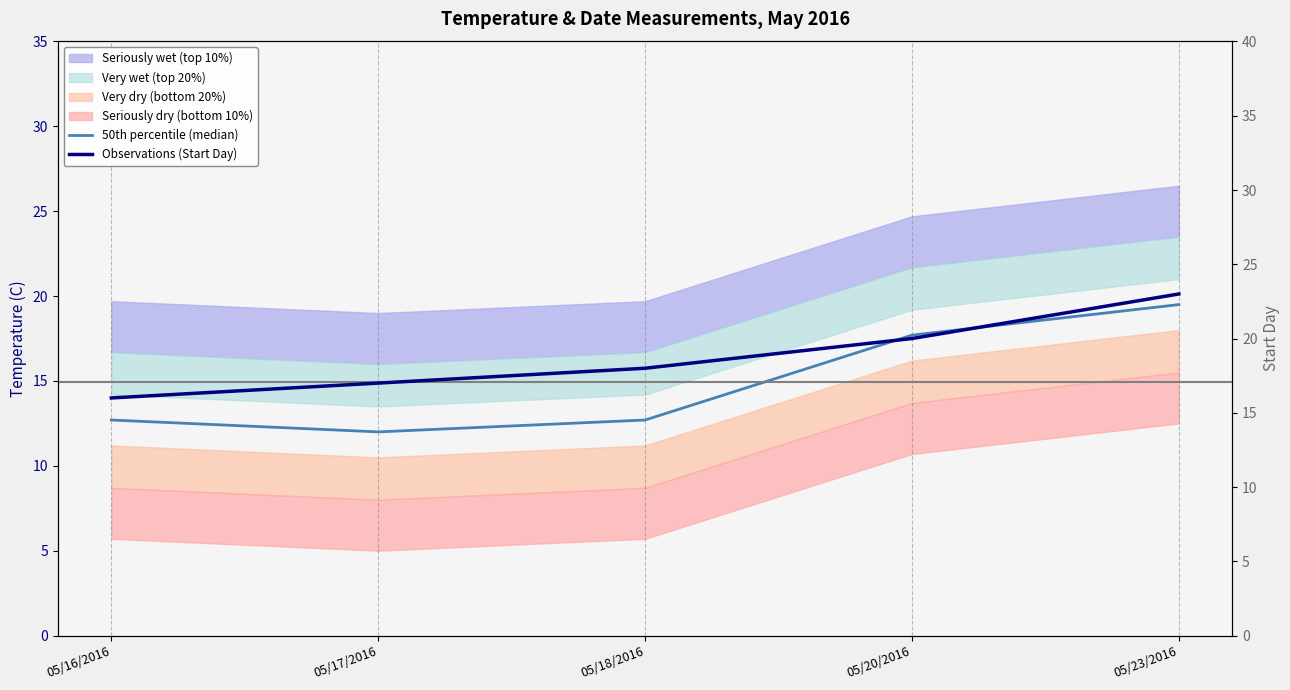

The value of 50th percentile (median) at 05/18/2016 is 12.7. True or false?

True